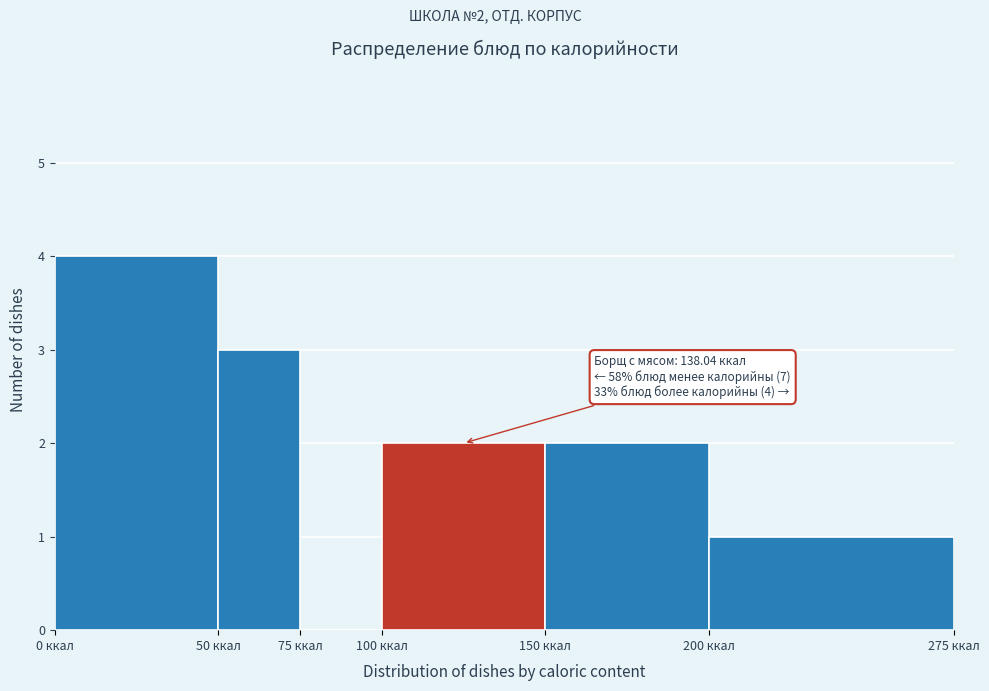

Over which range of the x-axis is the bar tallest?

0 to 50